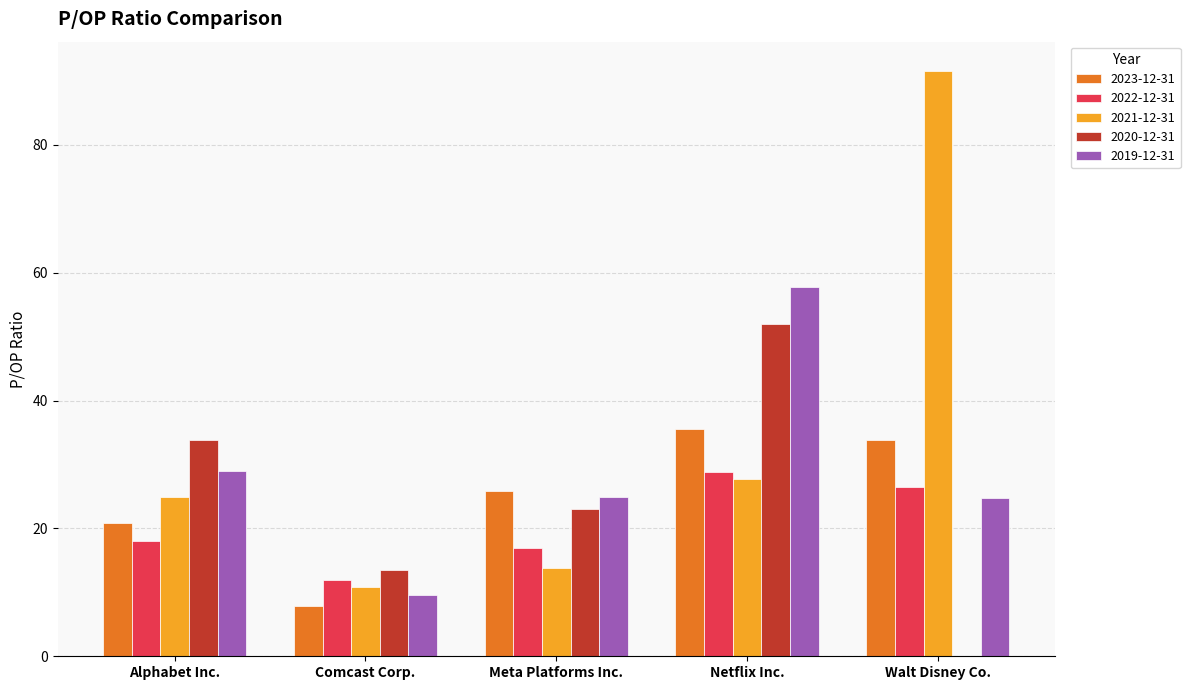

How many groups of bars are there?

5